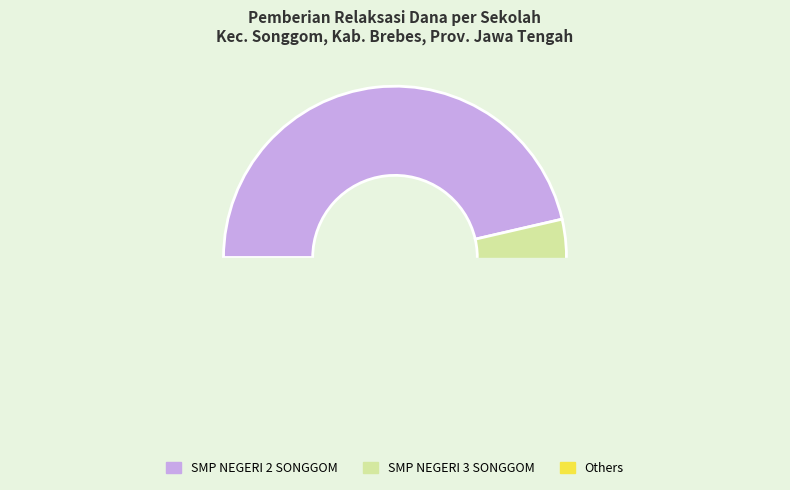

Between SMP NEGERI 2 SONGGOM and SMP BUSTANUL ULUM NU JATIROKEH, which is larger?

SMP NEGERI 2 SONGGOM